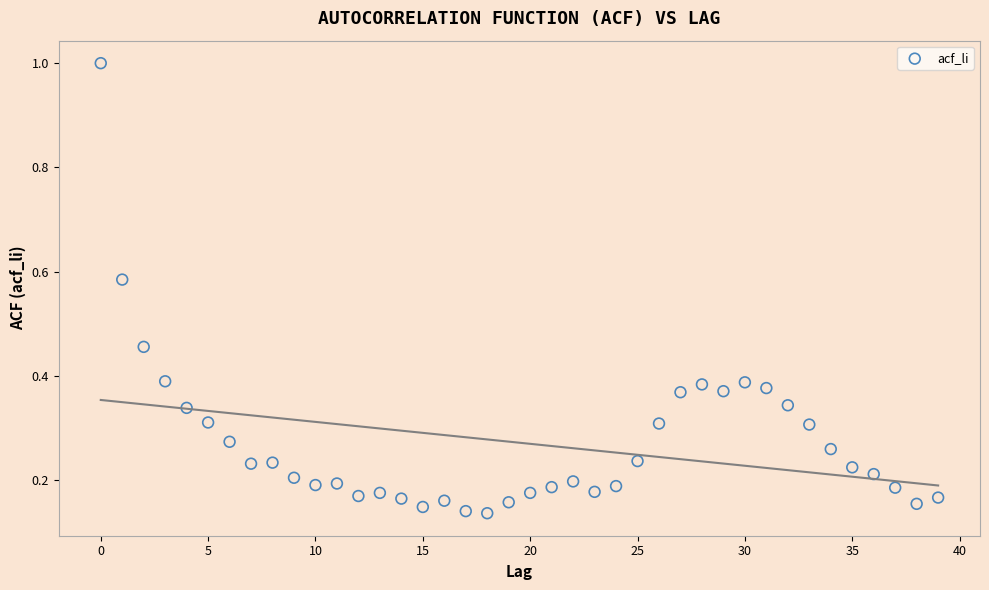

What is the range of Y values (max minus min)?

0.9